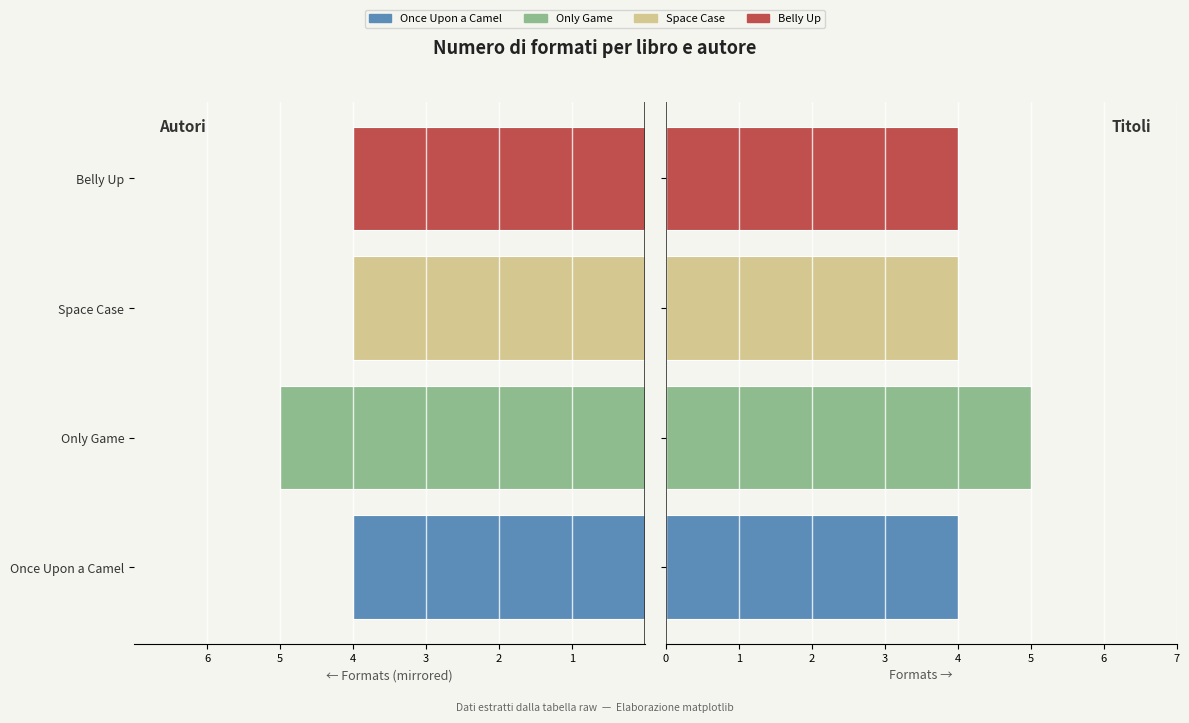

What is the greatest value displayed?

5